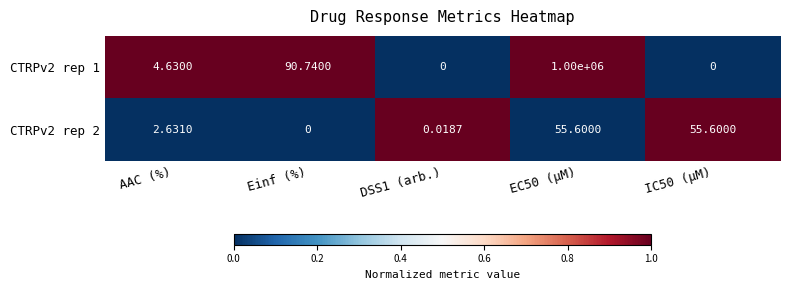

At which category is the sum across all series the highest?

EC50 (µM)